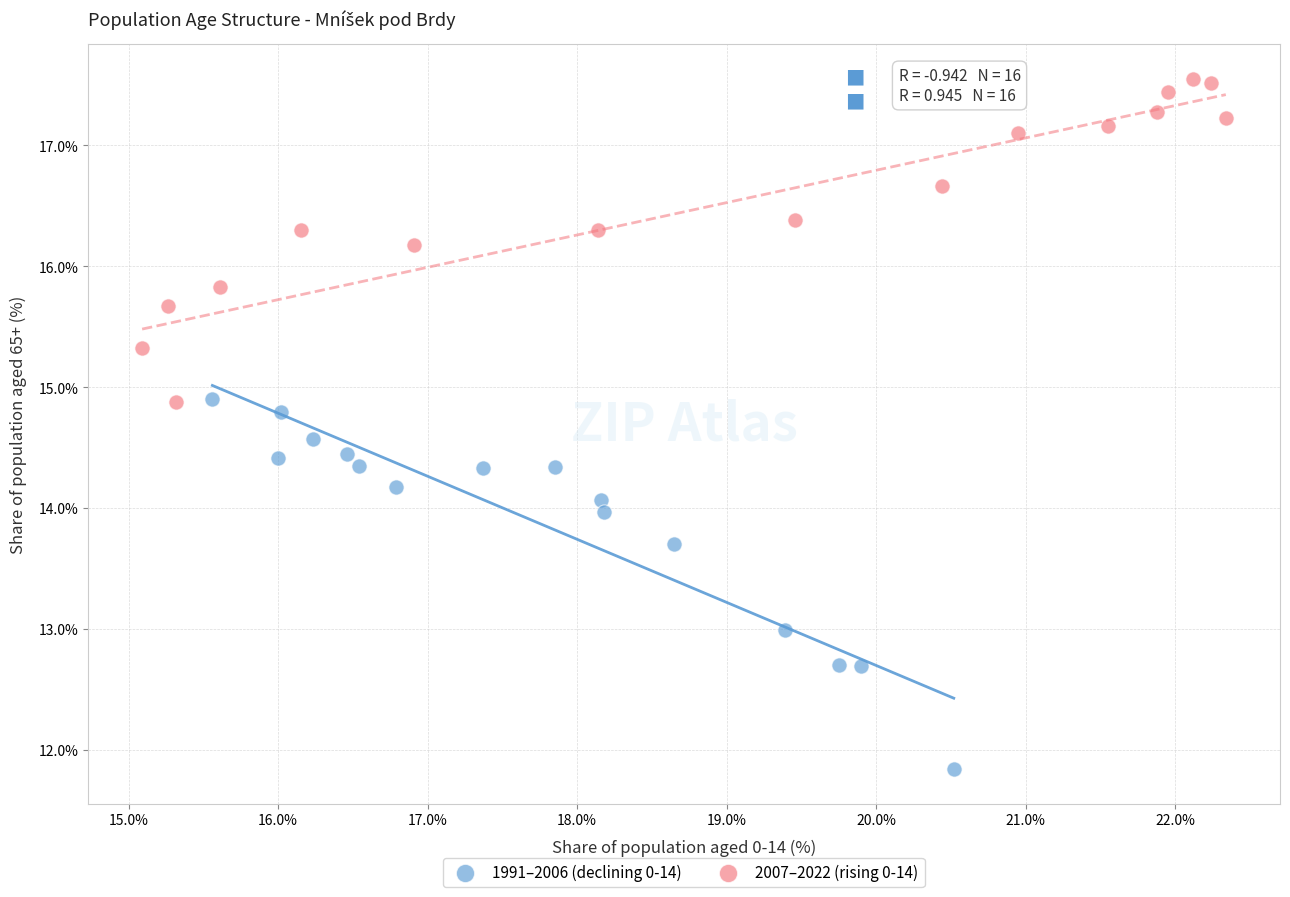

Which series contains the lowest Y value?

1991–2006 (declining 0-14)